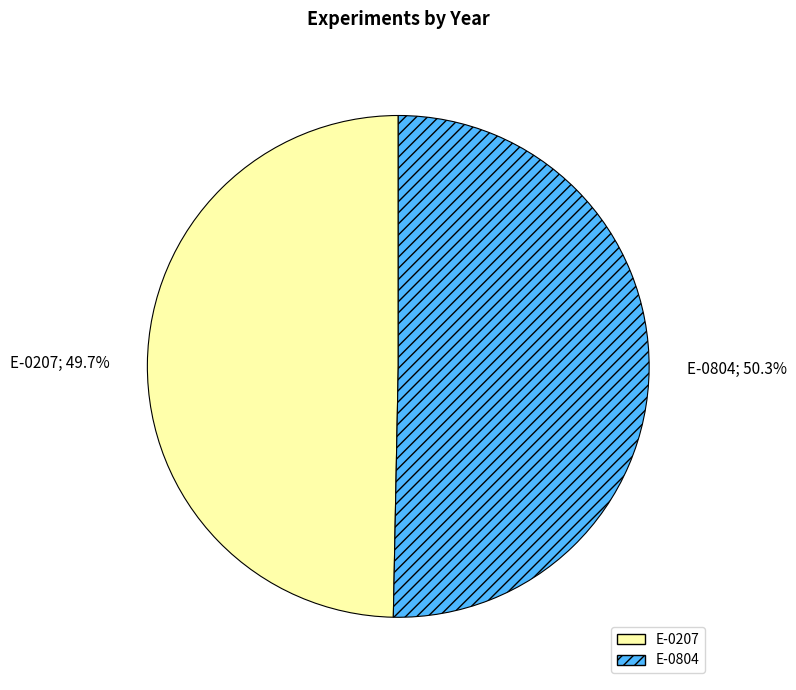

Do E-0804 and E-0207 together represent more than half of the pie?

Yes